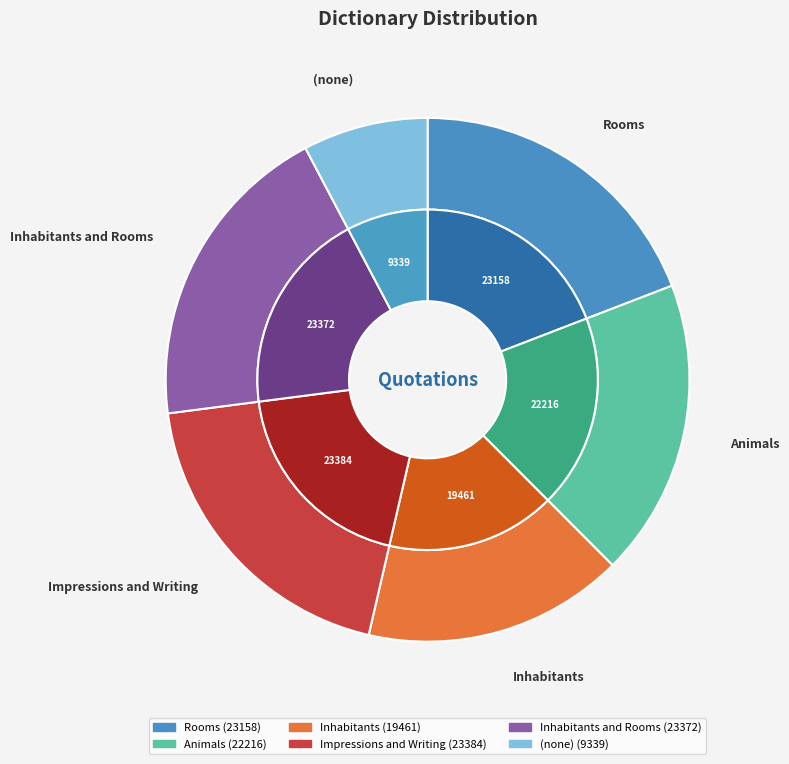

Combined, what portion of the pie is Inhabitants and Impressions and Writing?

35.4%